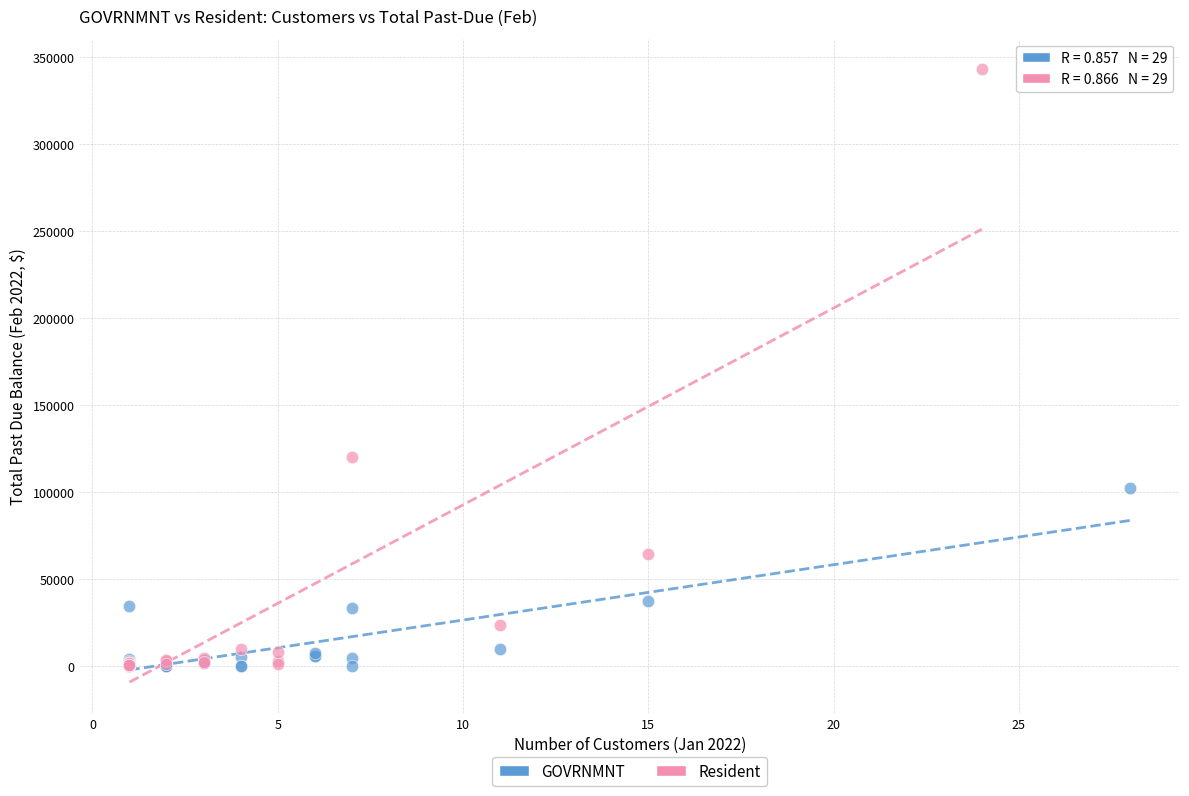

Which series has the widest spread of Y values?

Resident